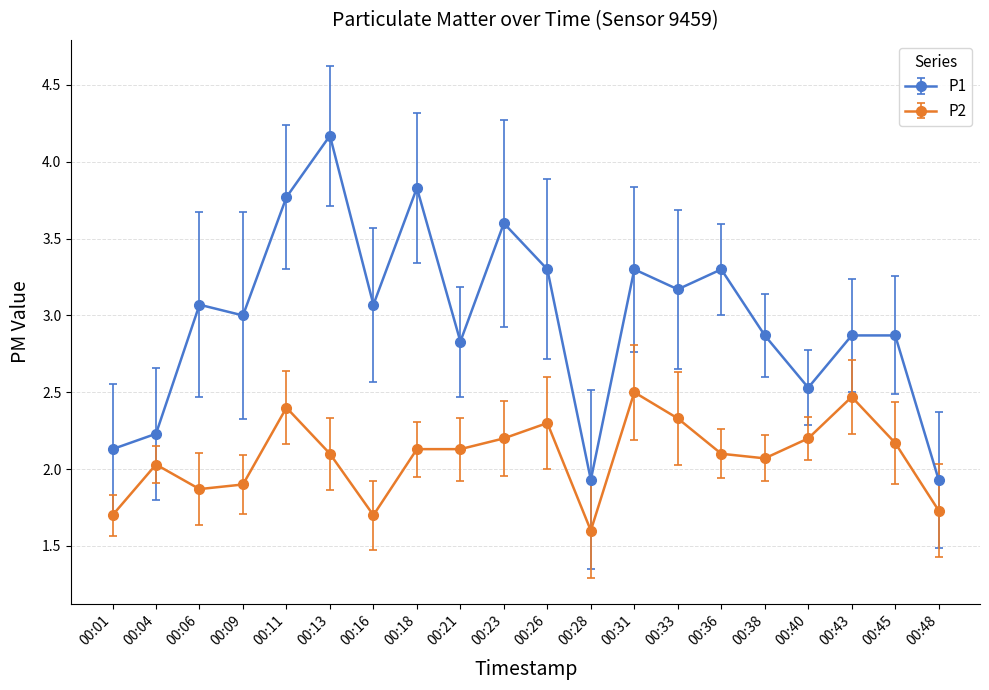

What is the highest value of the P1 series?

4.2